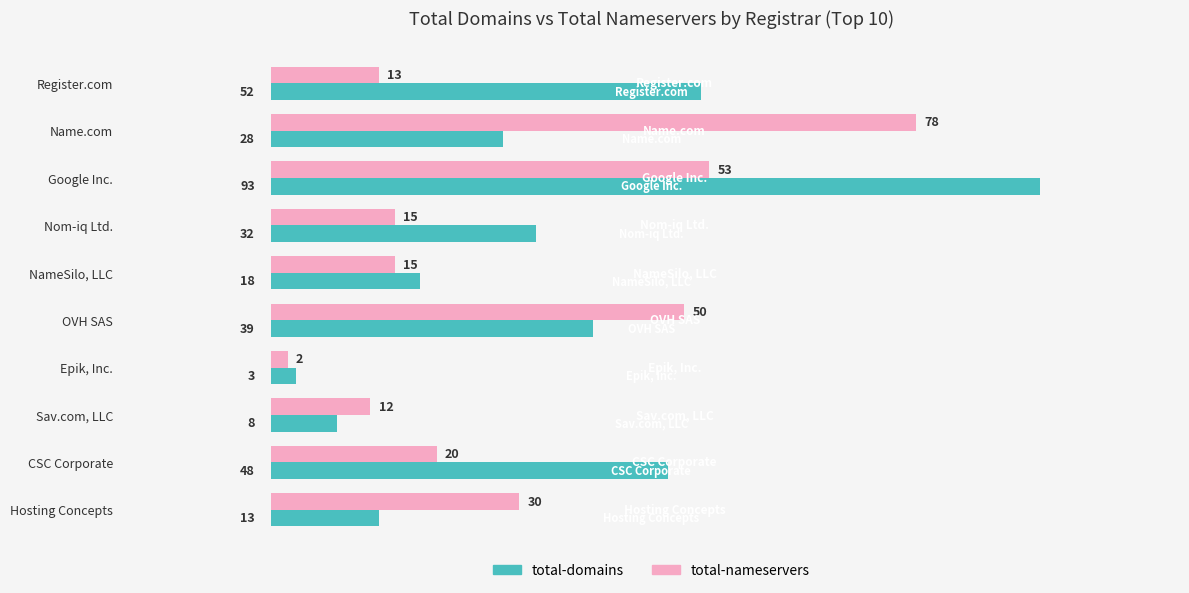

At Epik, Inc., list the series in order from smallest to largest.

total-nameservers, total-domains